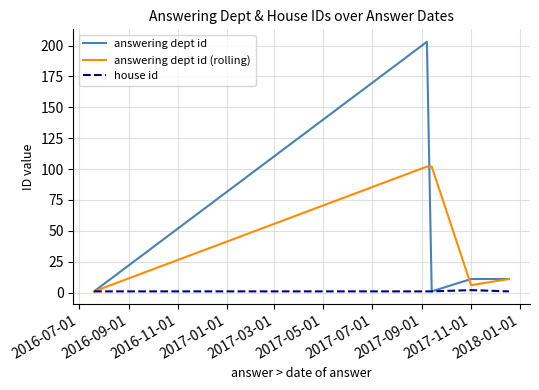

What is the maximum value for answering dept id?

203